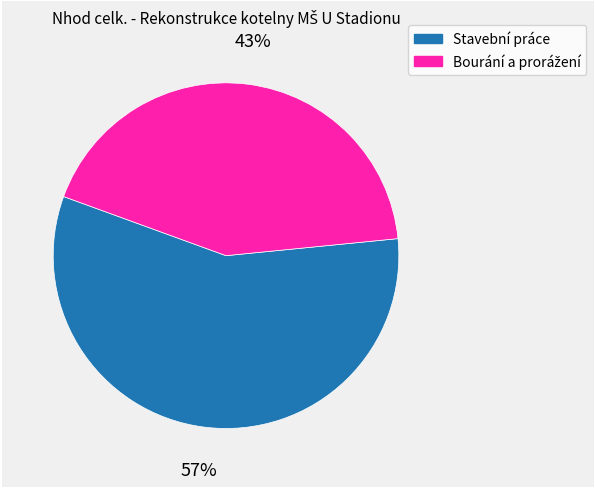

Is there a majority slice in this chart?

Yes